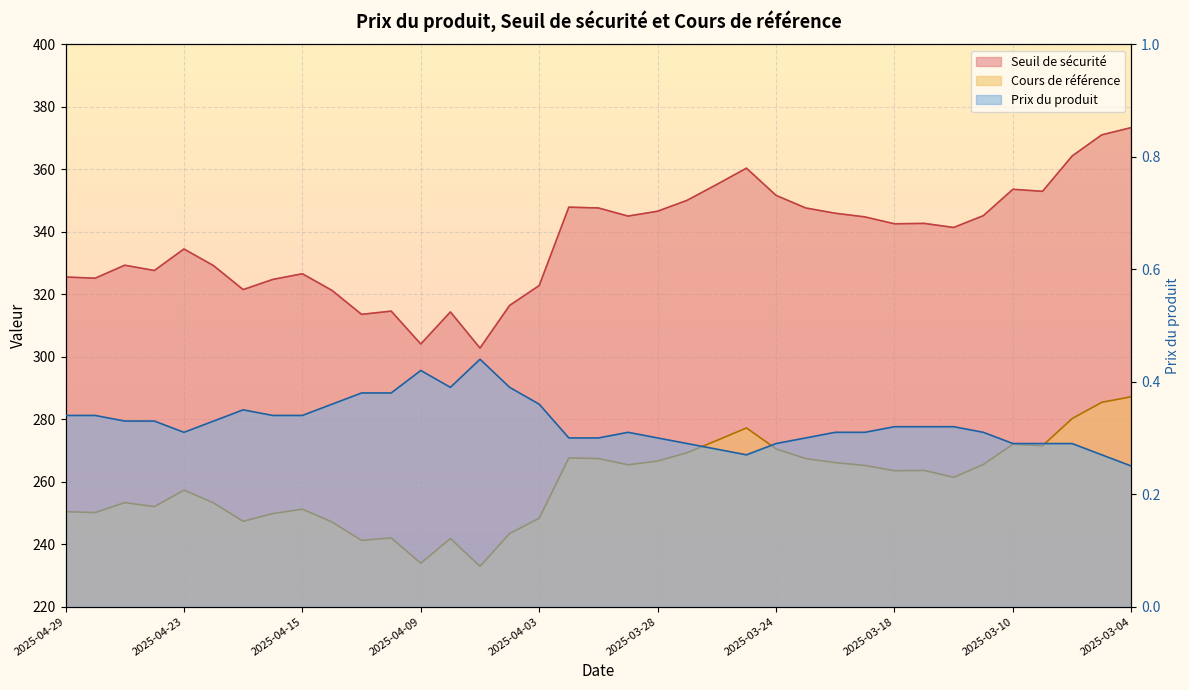

At 2025-03-21, list the series in order from largest to smallest.

Seuil de sécurité, Cours de référence, Prix du produit